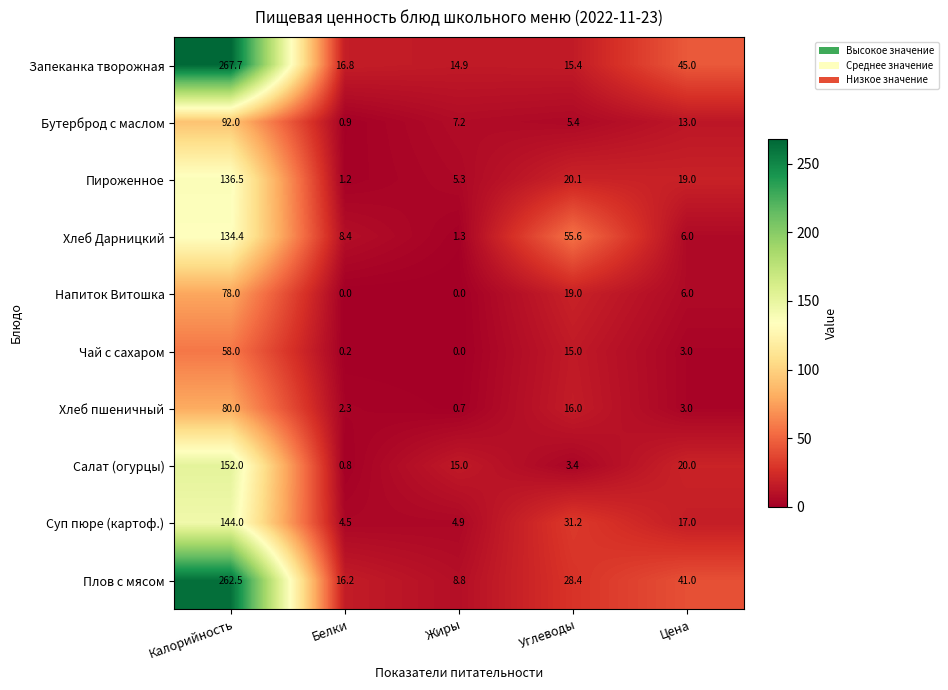

Between Калорийность and Углеводы, which series saw the biggest shift?

Запеканка творожная